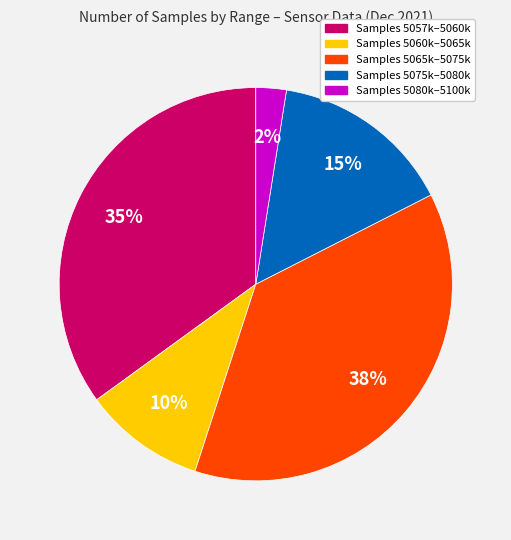

To the nearest percent, what is the average slice percentage?

20%